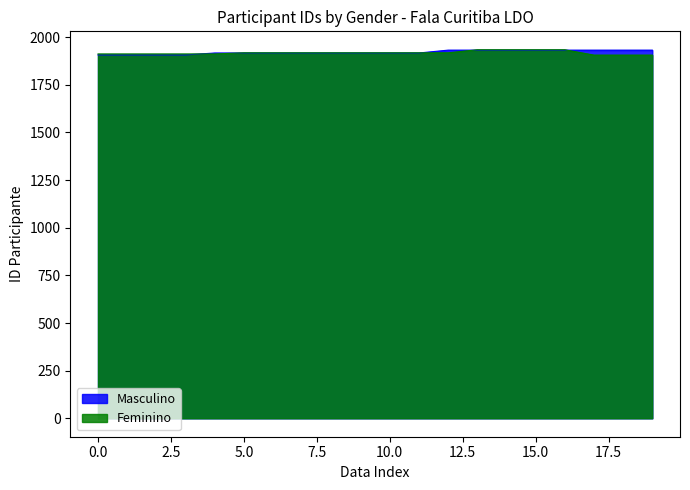

How many categories are shown in the chart?

20